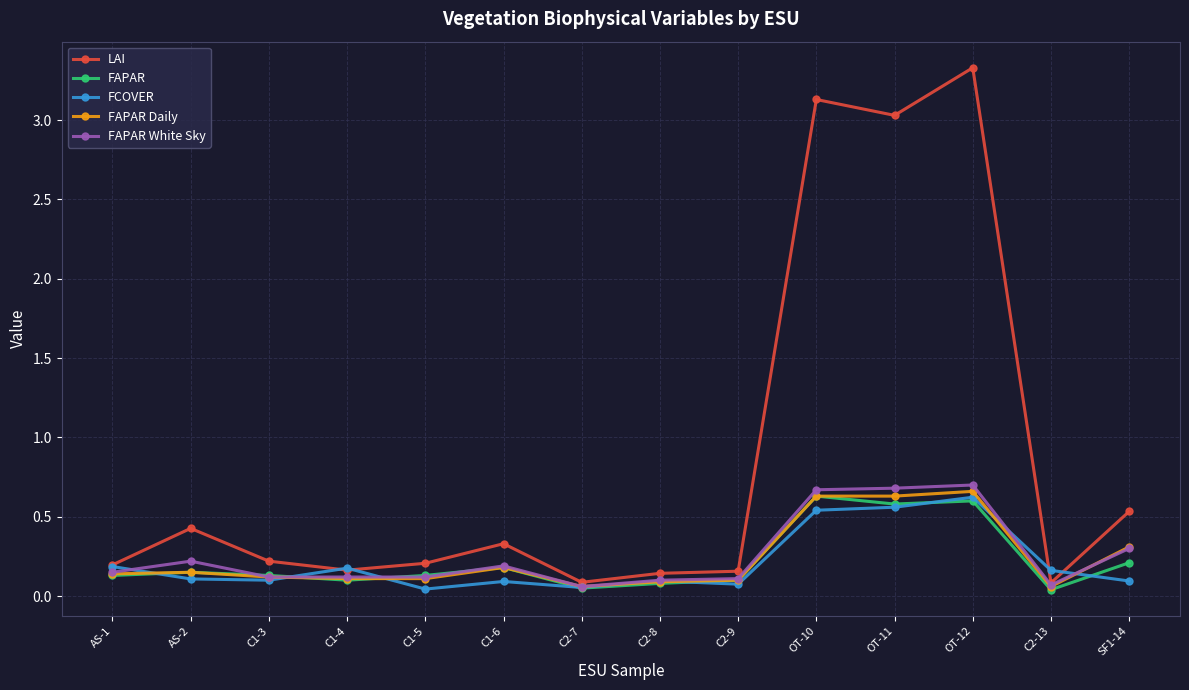

True or false: FCOVER has a value of 0.2 at C1-4.

True